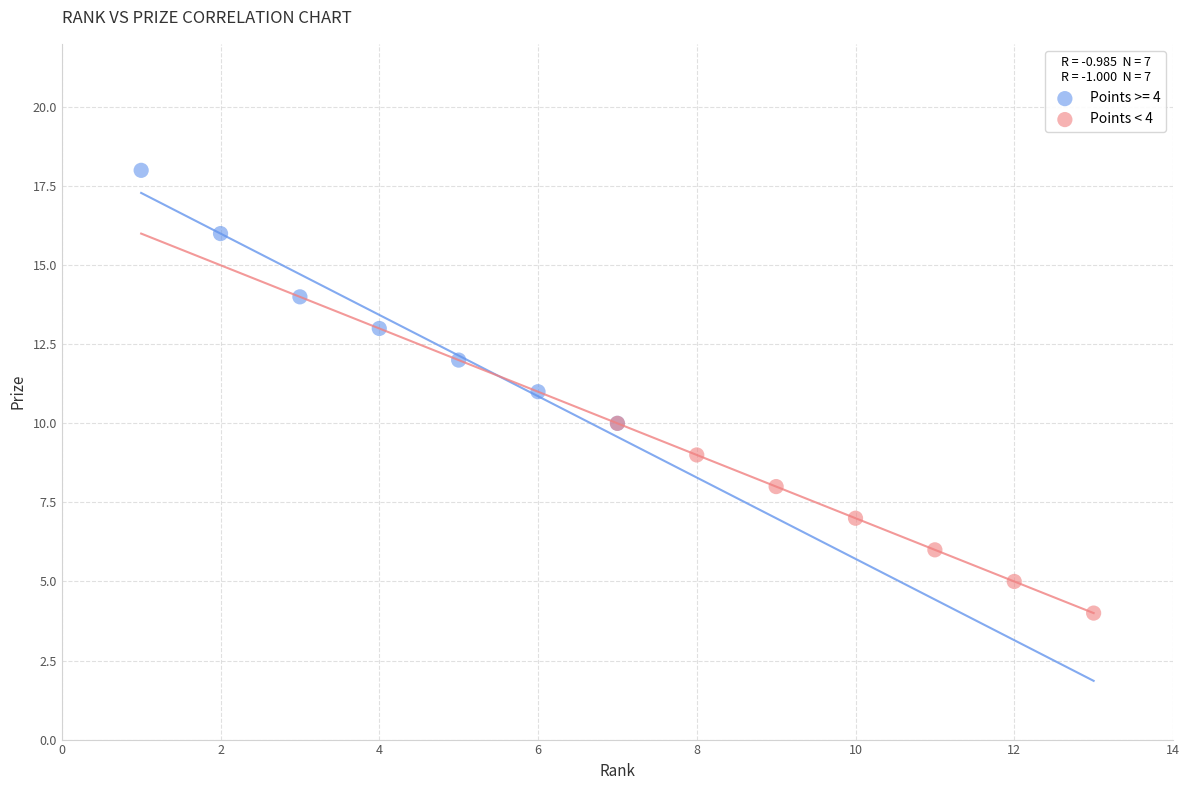

Which series has the largest Y range (max minus min)?

Points >= 4